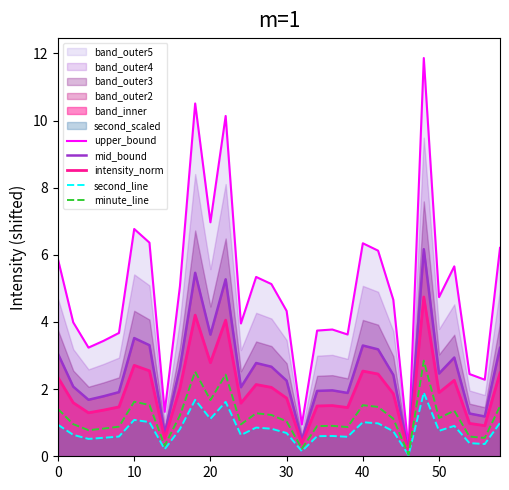

Which series has the largest total across all categories?

upper_bound